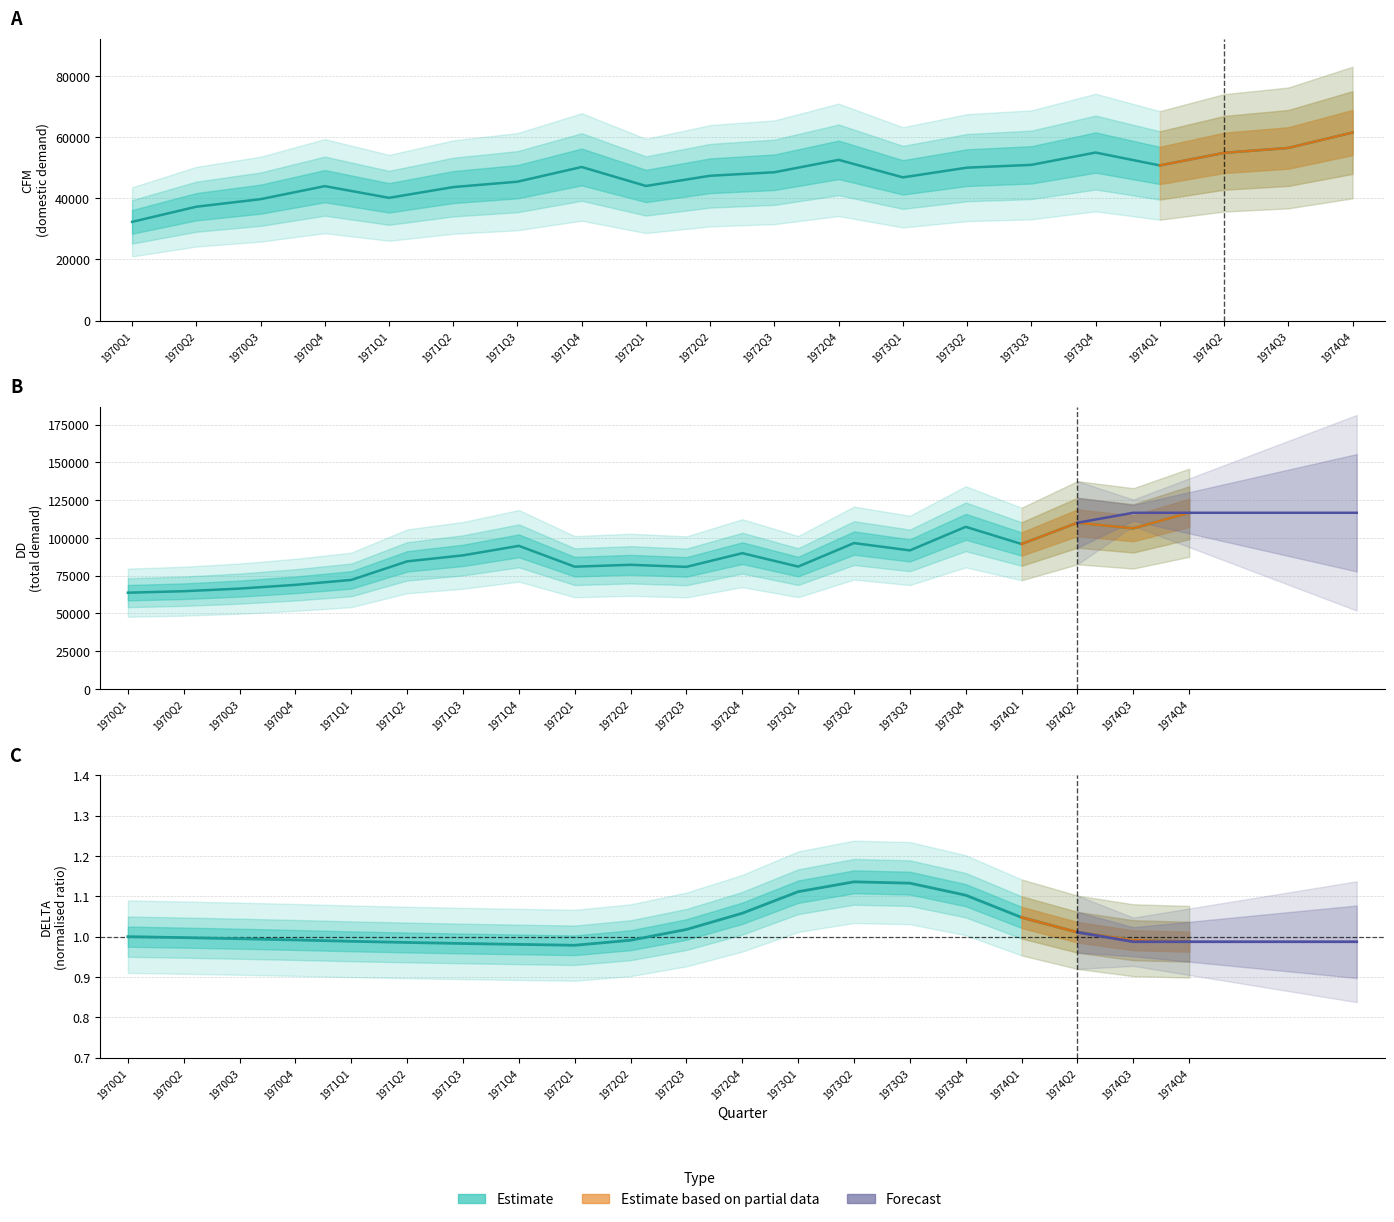

How many data points in CFM are above 48551?

10